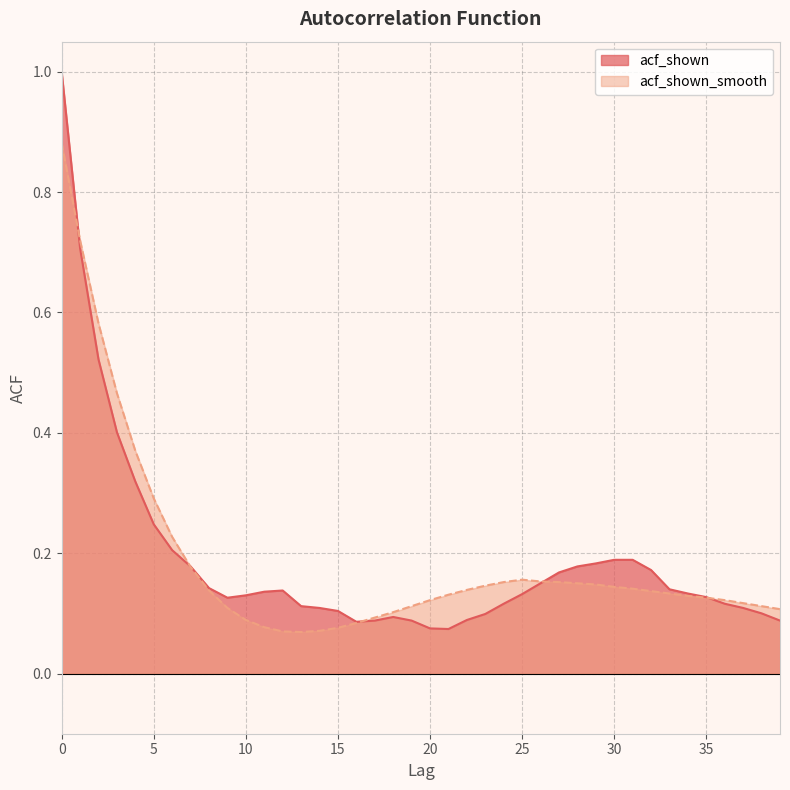

List the labels in order of acf_shown value, largest first.

0, 1, 2, 3, 4, 5, 6, 30, 31, 29, 7, 28, 32, 27, 26, 8, 33, 12, 11, 34, 25, 10, 35, 9, 24, 36, 13, 14, 37, 15, 38, 23, 18, 22, 17, 19, 39, 16, 20, 21